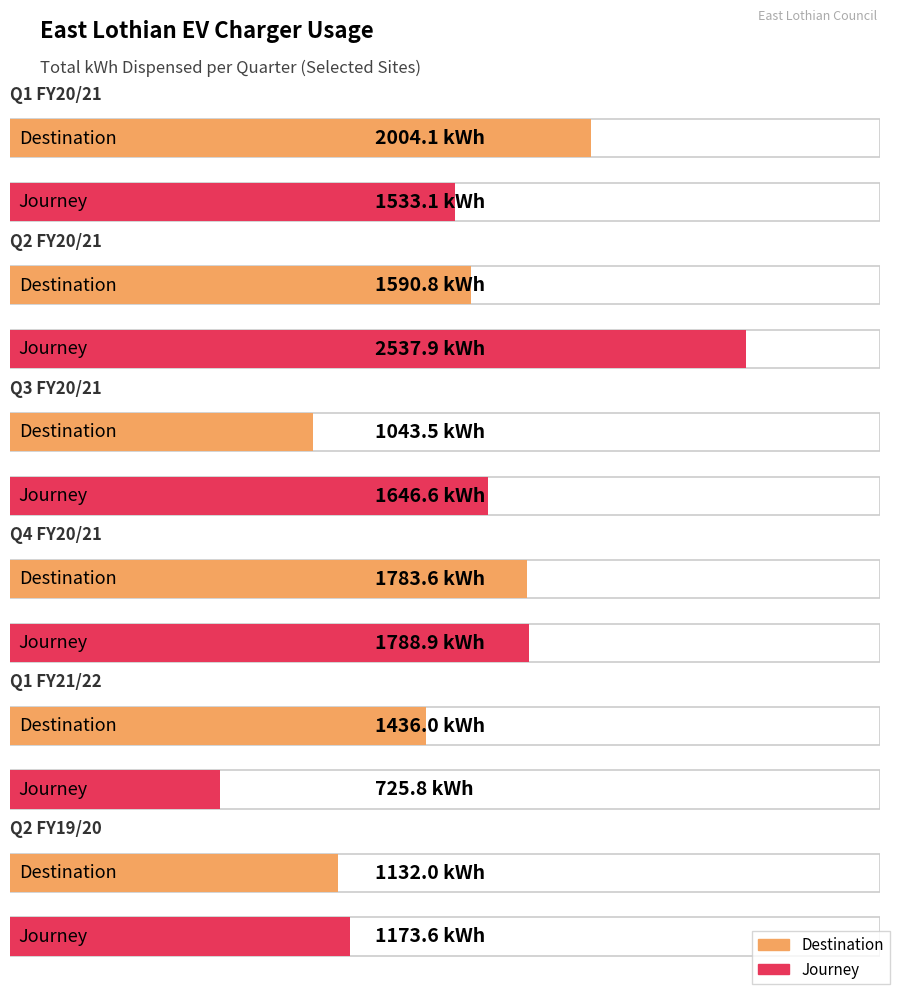

Rank the series by their maximum value, from lowest to highest.

Destination, Journey